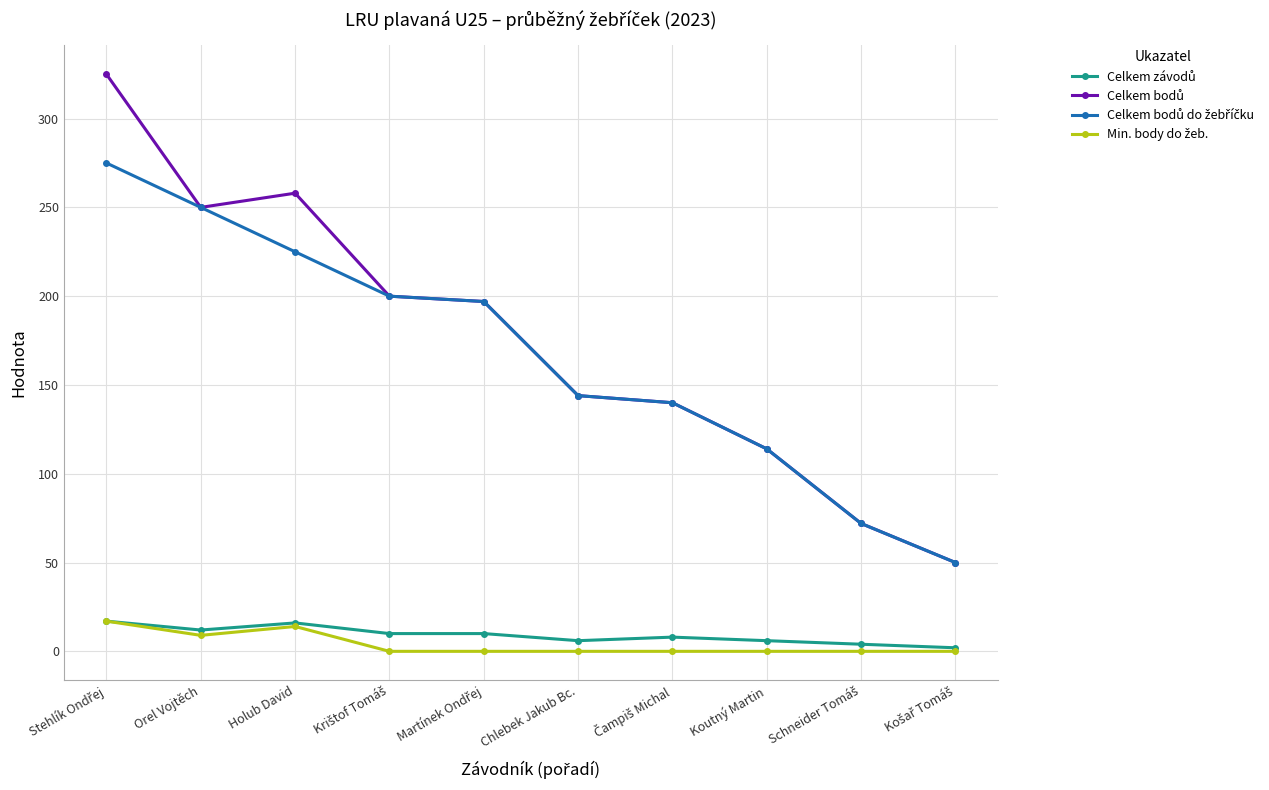

What is the total value across all series at Orel Vojtěch?

521